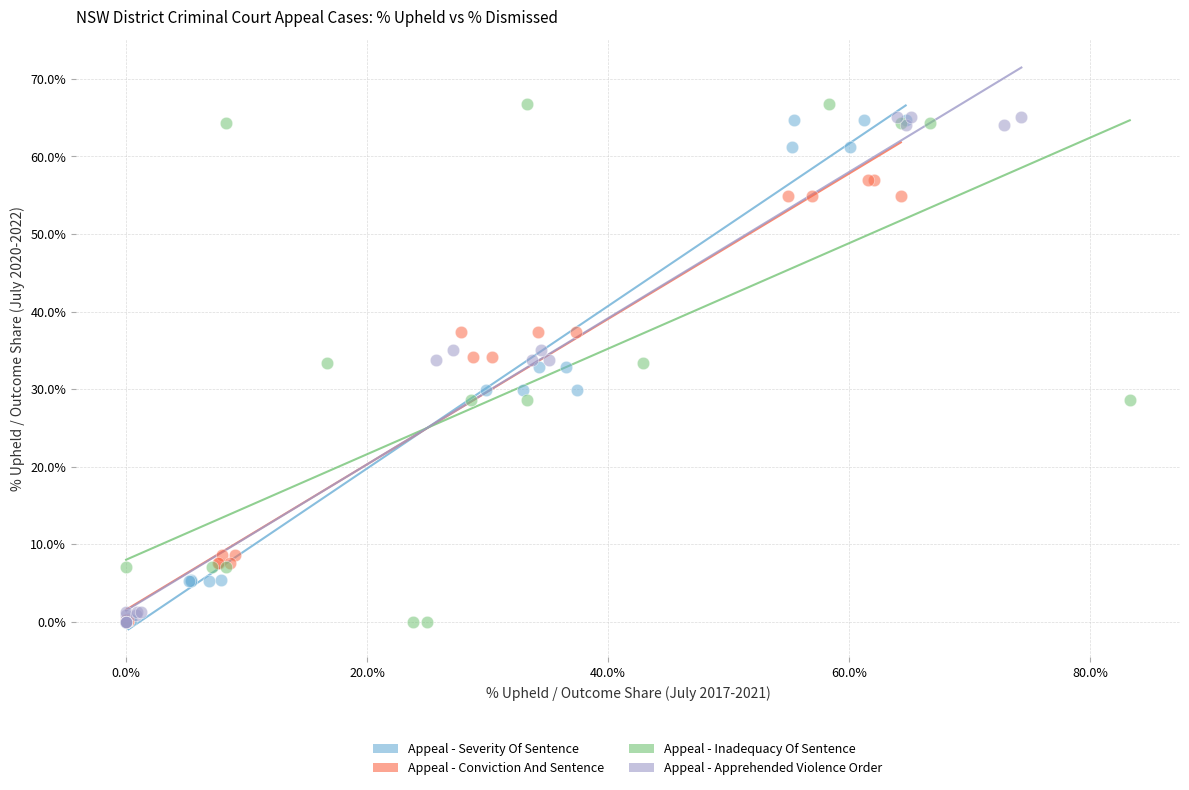

Which series has the largest Y range (max minus min)?

Appeal - Inadequacy Of Sentence